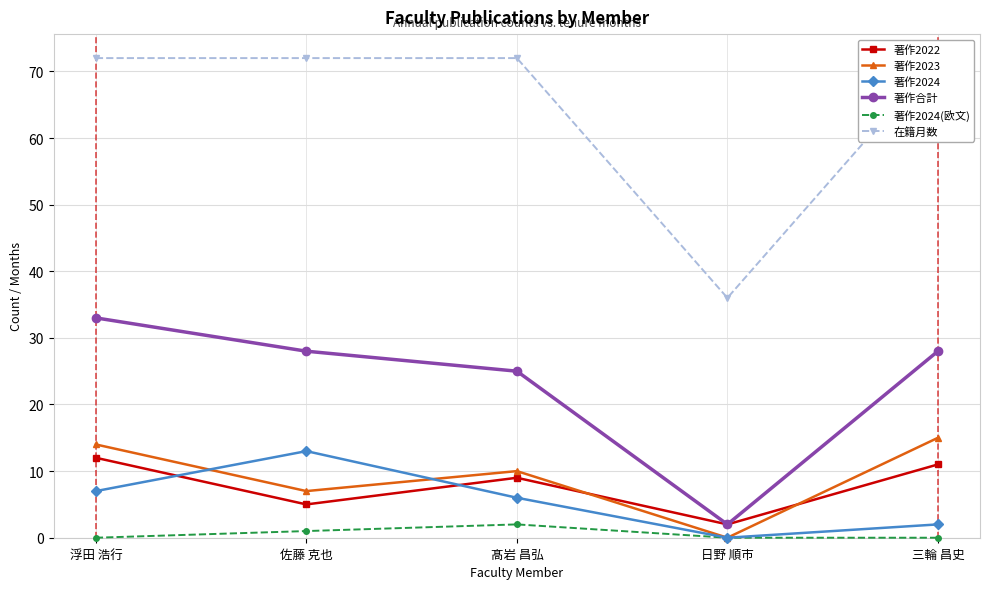

Which series has the largest range (max minus min)?

在籍月数